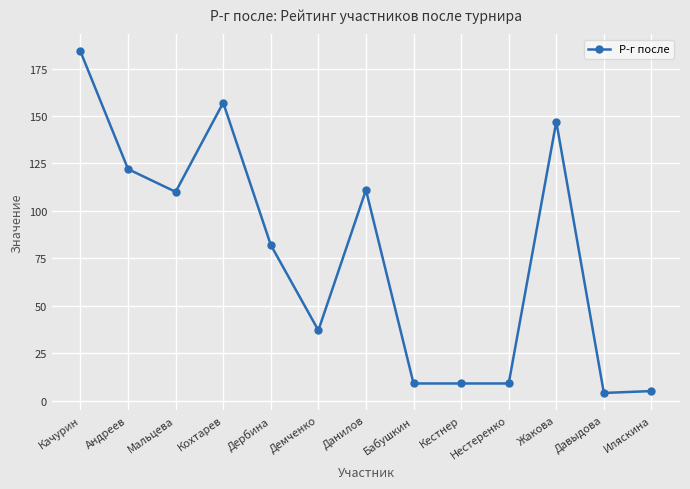

How many data points are less than 82?

6